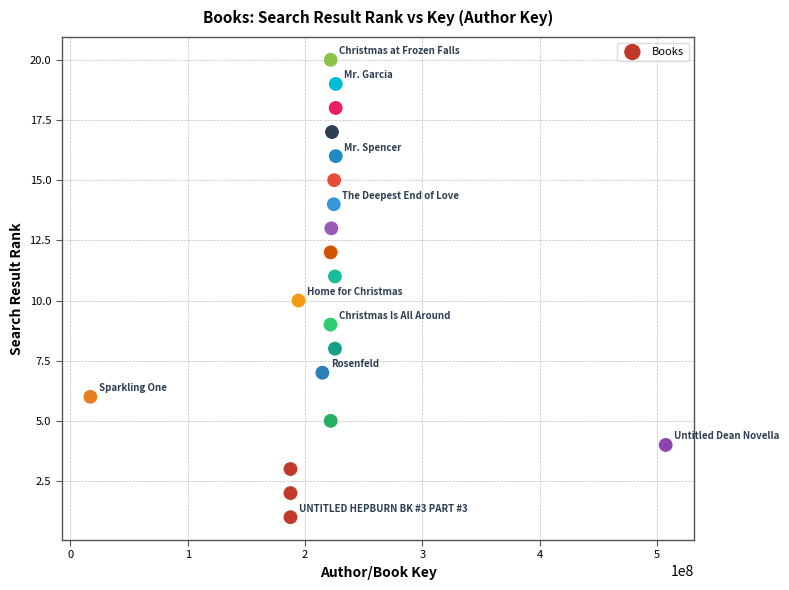

What is the range of Y values (max minus min)?

19